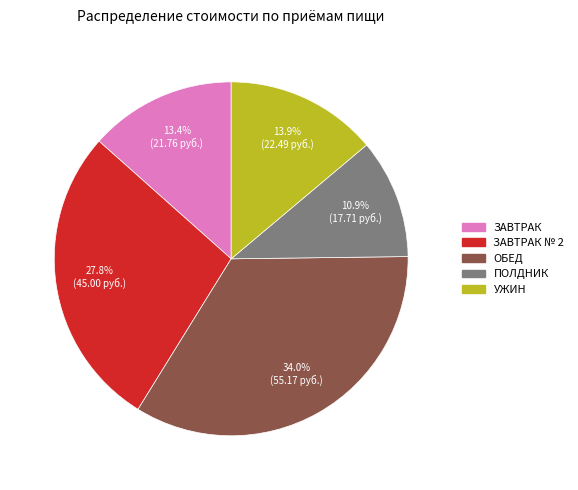

How many segments does this pie chart have?

5